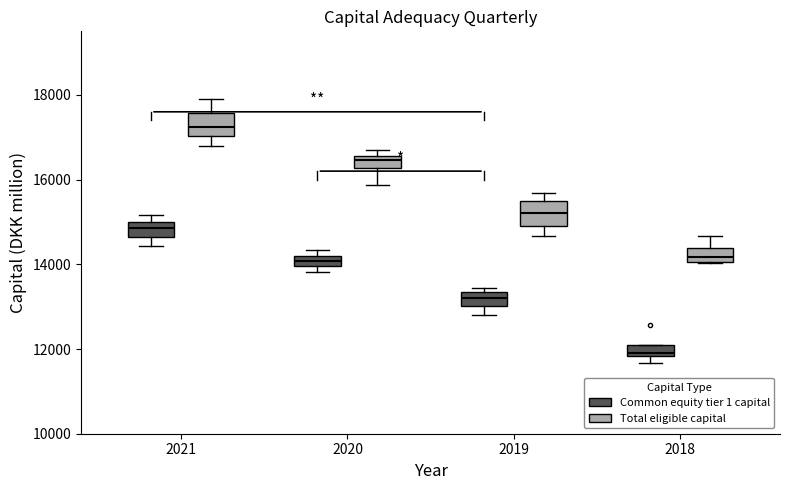

Where does the lower whisker of the box for 2021 (Common equity tier 1 capital) end on the y-axis? The values are not printed on the chart, so give them approximately, as read against the axis.

14400